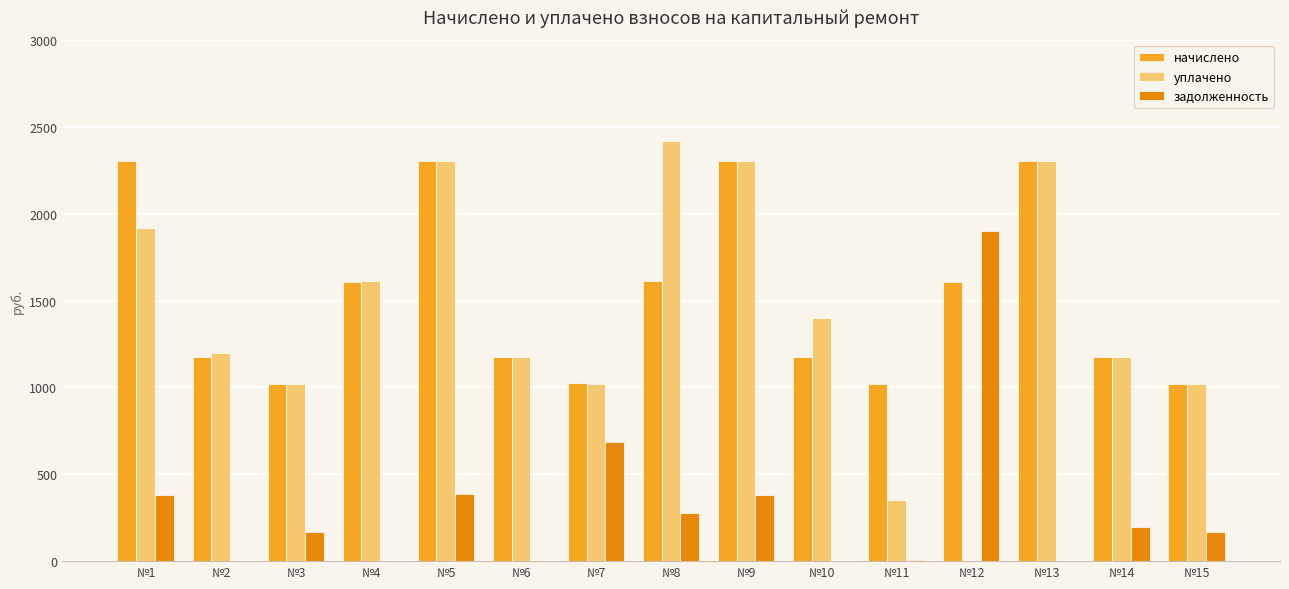

Is the value of уплачено at №14 greater than the value of задолженность at №2?

Yes